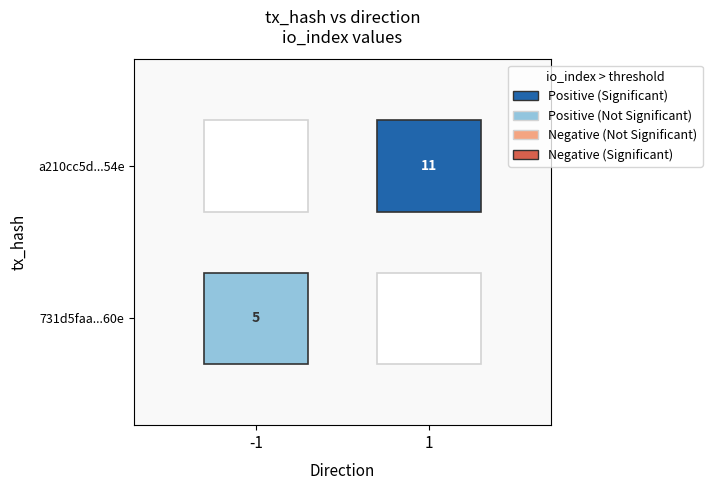

Reading left to right, list all the values displayed in this chart.

731d5faa1ea410e788b2273d2bd292313abd60e: direction=-1	io_index=5
a210cc5dbc1bf6e55c886686b7bacbbd3626d54: direction=1	io_index=11